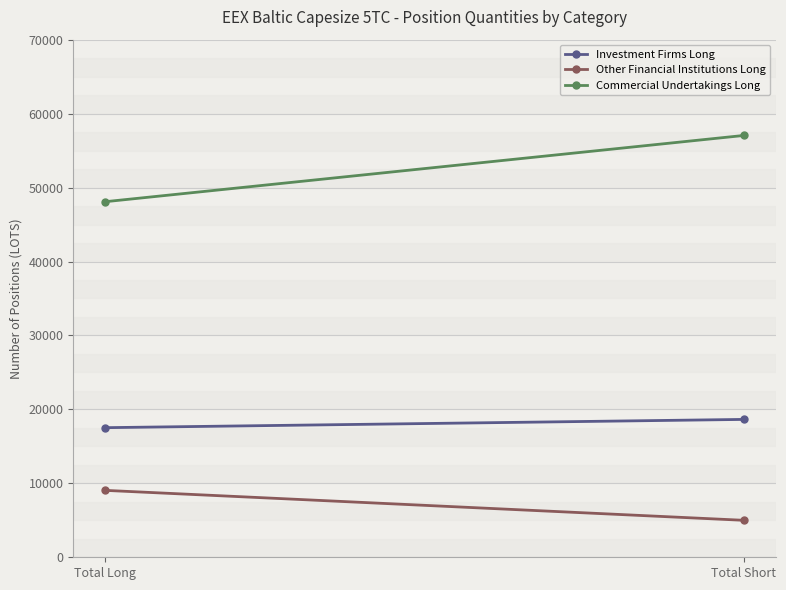

Between Total Long and Total Short, which series saw the biggest shift?

Commercial Undertakings Long